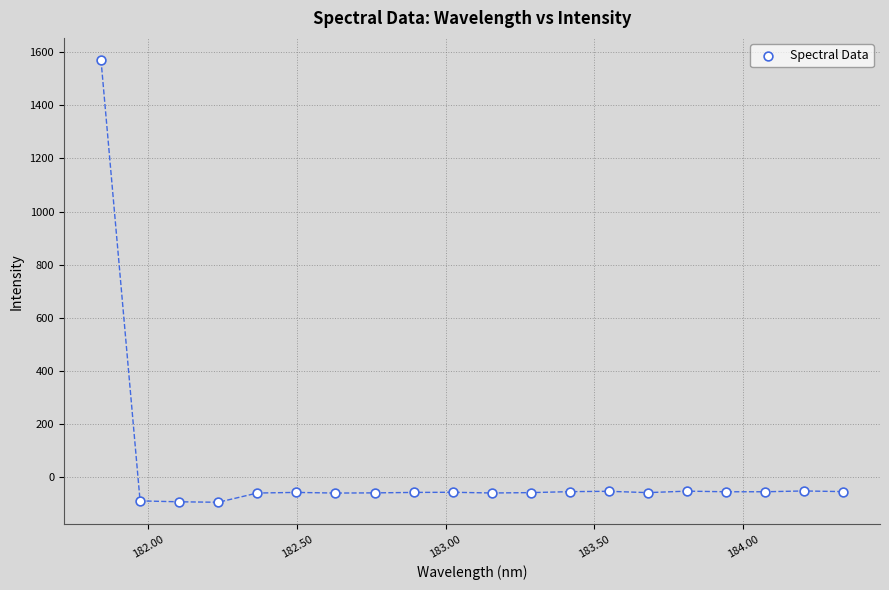

What is the range of X values (max minus min)?

2.5